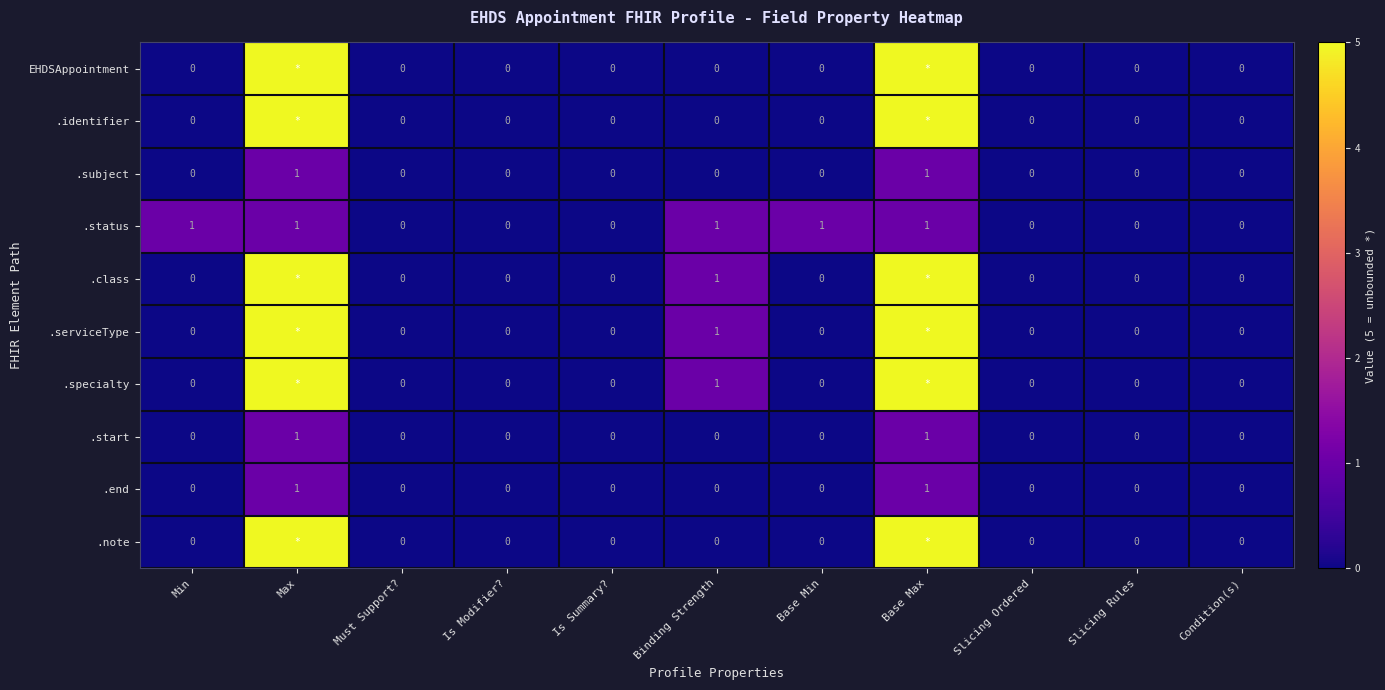

Count the .start values in the range 0 to 1.

11